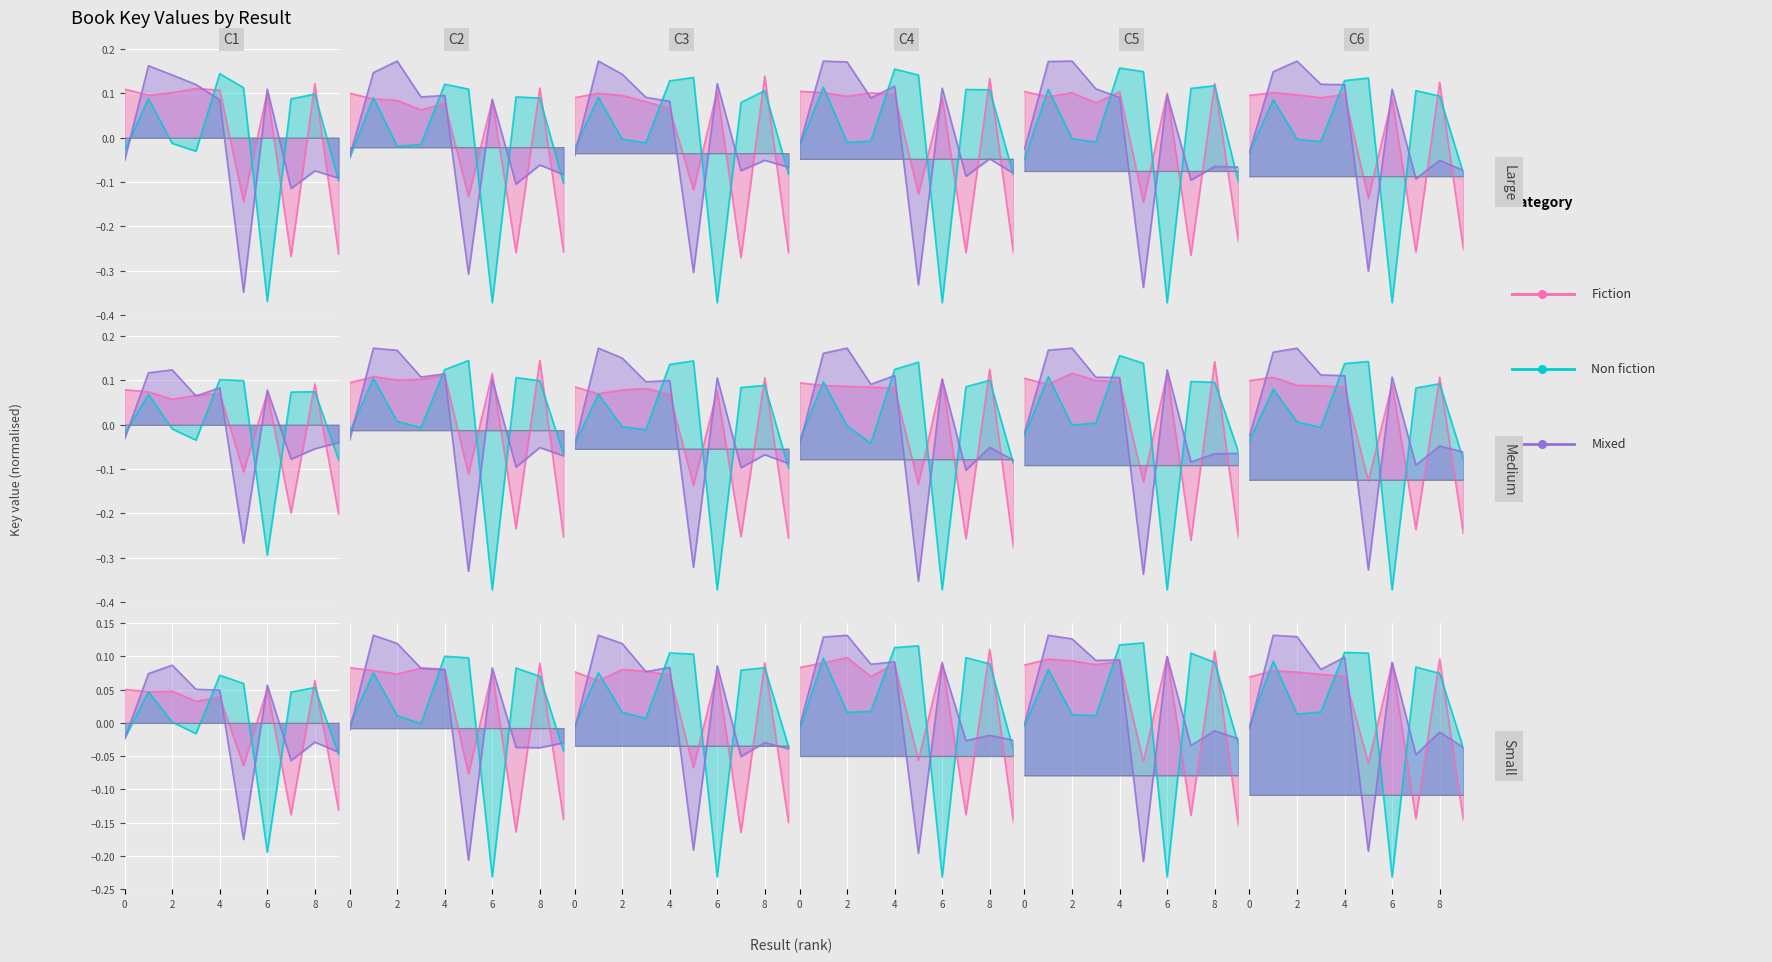

Which series has the largest total across all categories?

Mixed